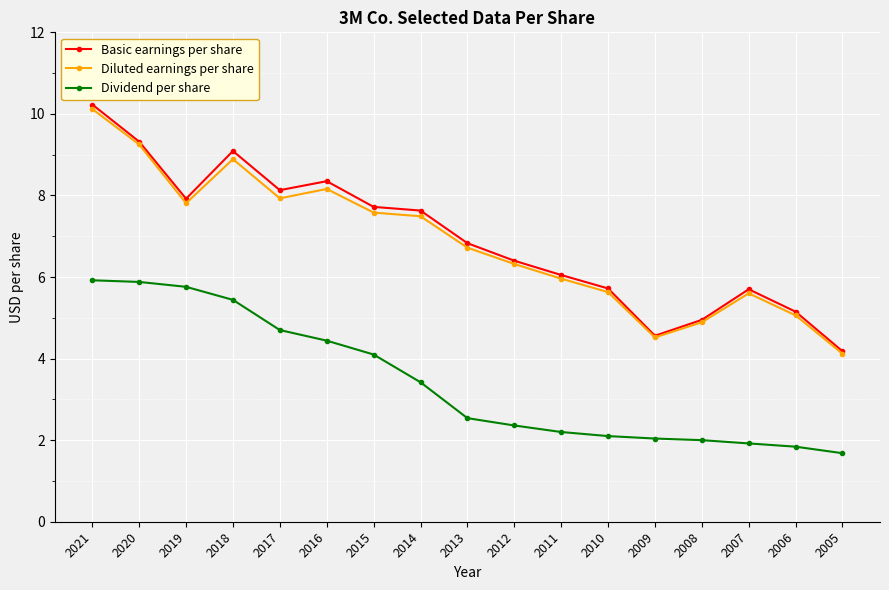

List the series in order of their peak value, highest first.

Basic earnings per share, Diluted earnings per share, Dividend per share